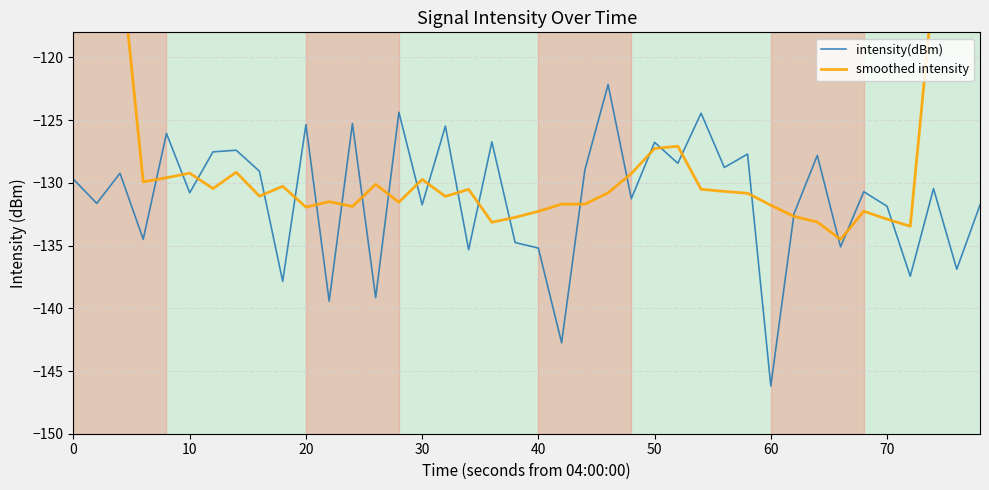

Reading left to right, transcribe all the data shown in this chart.

intensity(dBm): -129.7	-131.6	-129.2	-134.5	-126.1	-130.8	-127.5	-127.4	-129.1	-137.8	-125.4	-139.4	-125.3	-139.2	-124.4	-131.7	-125.5	-135.3	-126.7	-134.8	-135.2	-142.8	-129.0	-122.2	-131.3	-126.8	-128.4	-124.4	-128.8	-127.7	-146.2	-132.4	-127.8	-135.1	-130.7	-131.9	-137.4	-130.5	-136.9	-131.8
smoothed intensity: -75.0	-93.0	-111.7	-129.9	-129.6	-129.2	-130.5	-129.2	-131.1	-130.3	-131.9	-131.5	-131.9	-130.1	-131.5	-129.7	-131.1	-130.5	-133.1	-132.7	-132.3	-131.7	-131.7	-130.8	-129.3	-127.3	-127.1	-130.5	-130.7	-130.8	-131.8	-132.7	-133.1	-134.5	-132.3	-132.9	-133.5	-114.2	-95.5	-76.7